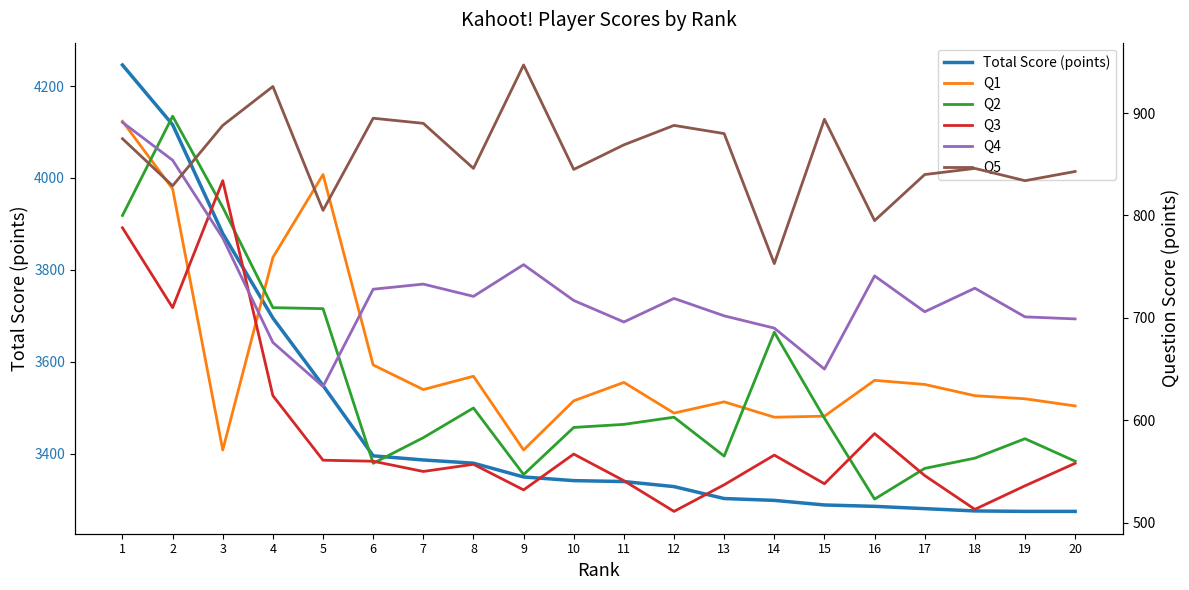

True or false: Q5 and Q1 intersect in this chart.

True